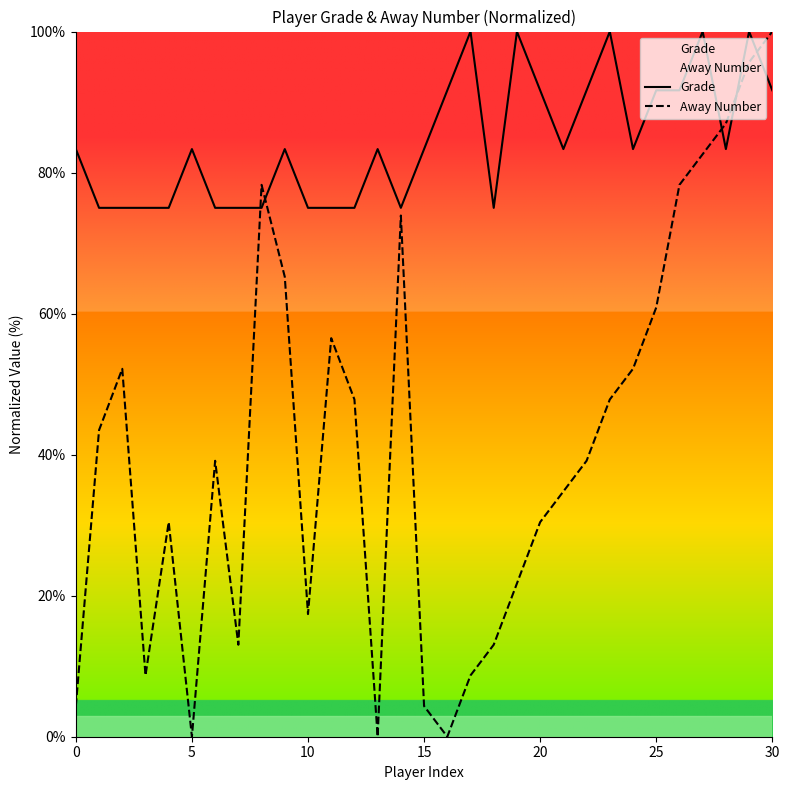

Is the value of Away Number at 5 greater than the value of Grade at 20?

No